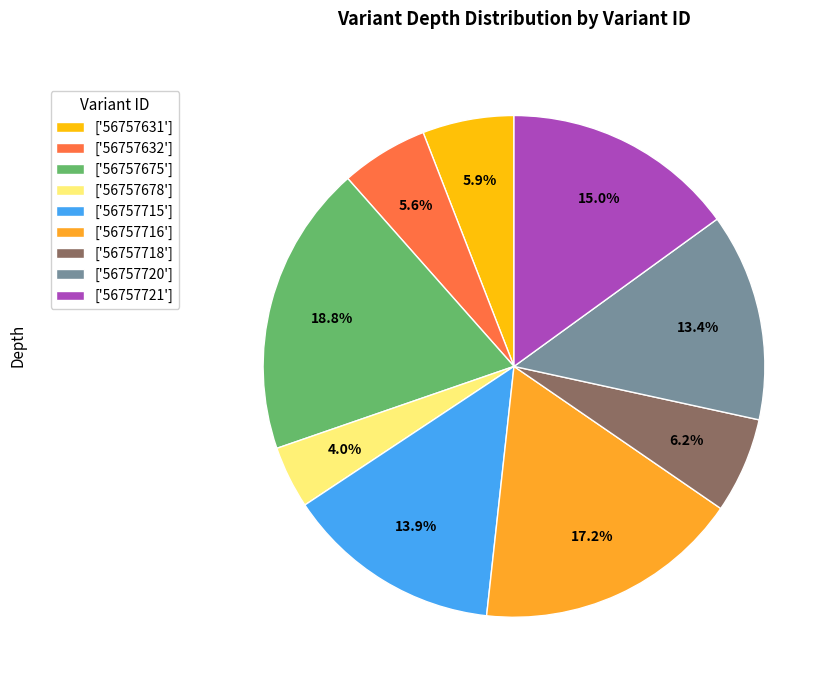

Which slice is the smallest?

['56757678']